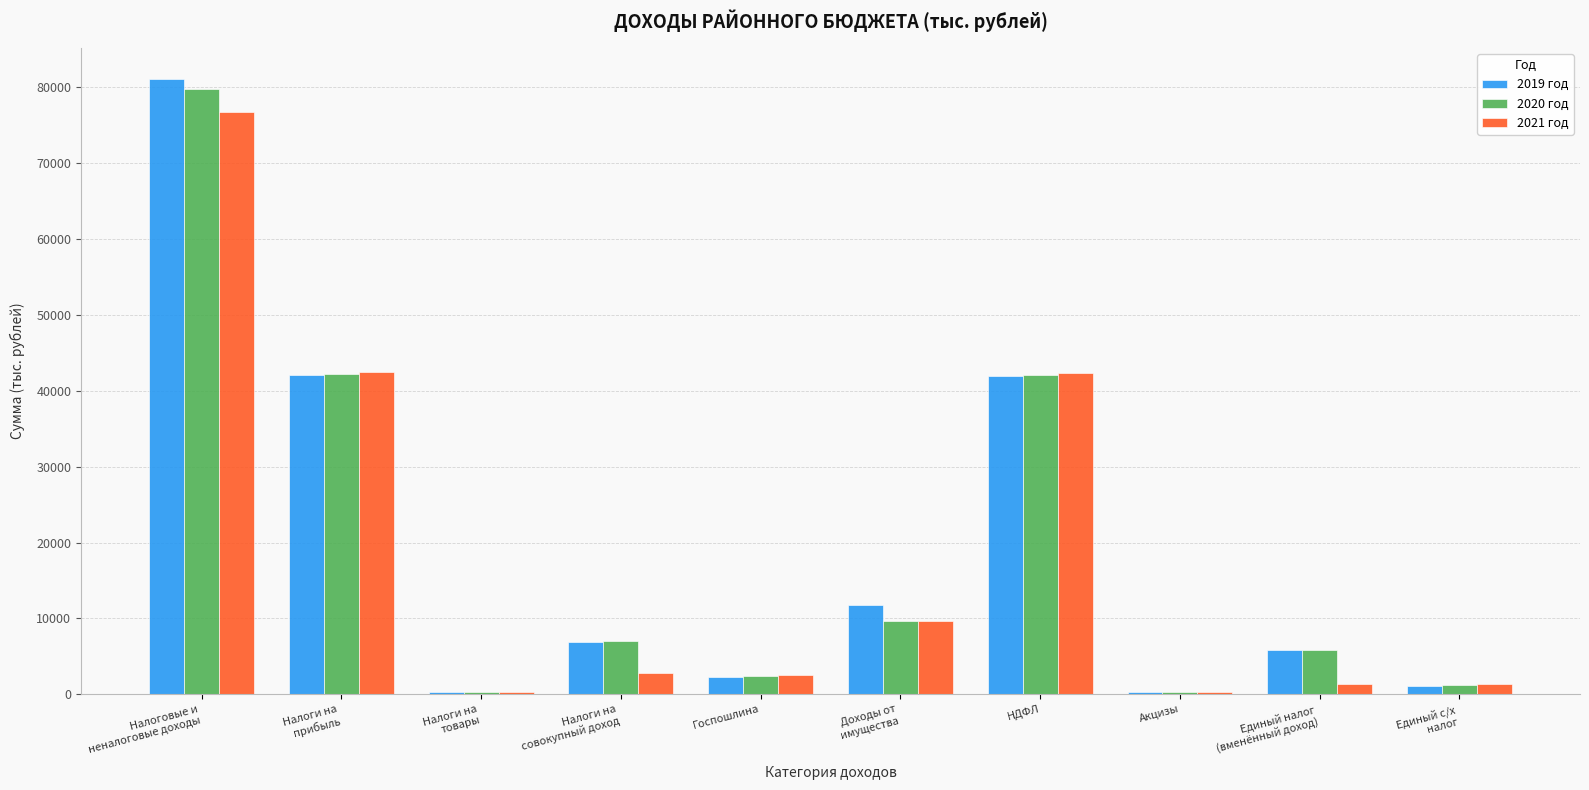

What is the maximum value shown in the chart?

81153.0